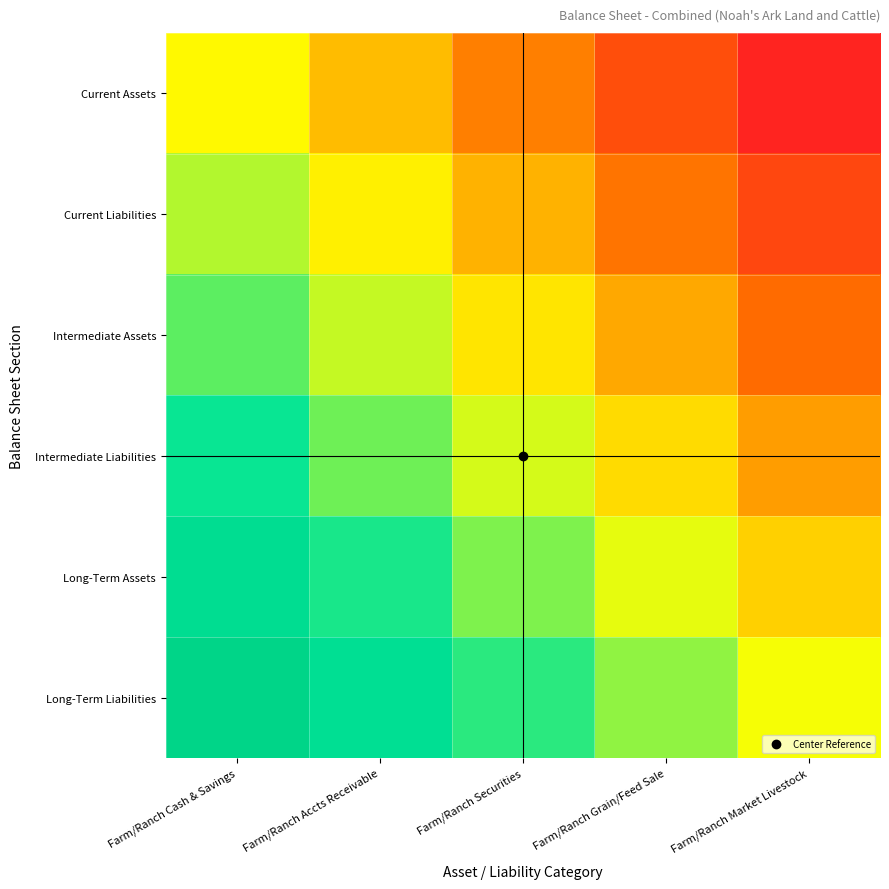

Between Farm/Ranch Grain/Feed Sale and Farm/Ranch Market Livestock, which is larger?

Farm/Ranch Grain/Feed Sale